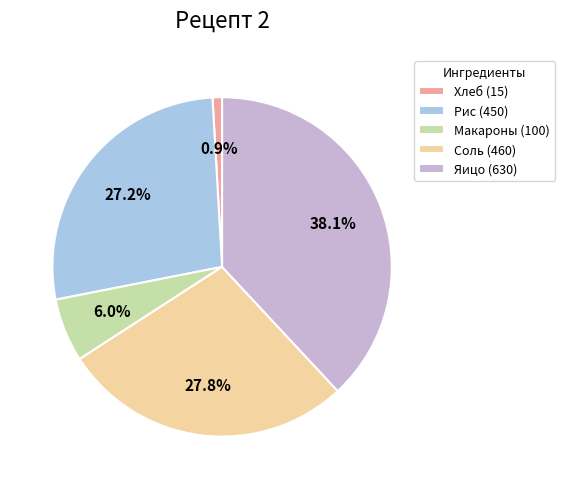

Approximately how many times larger is the value at Рис compared to Соль?

1.0